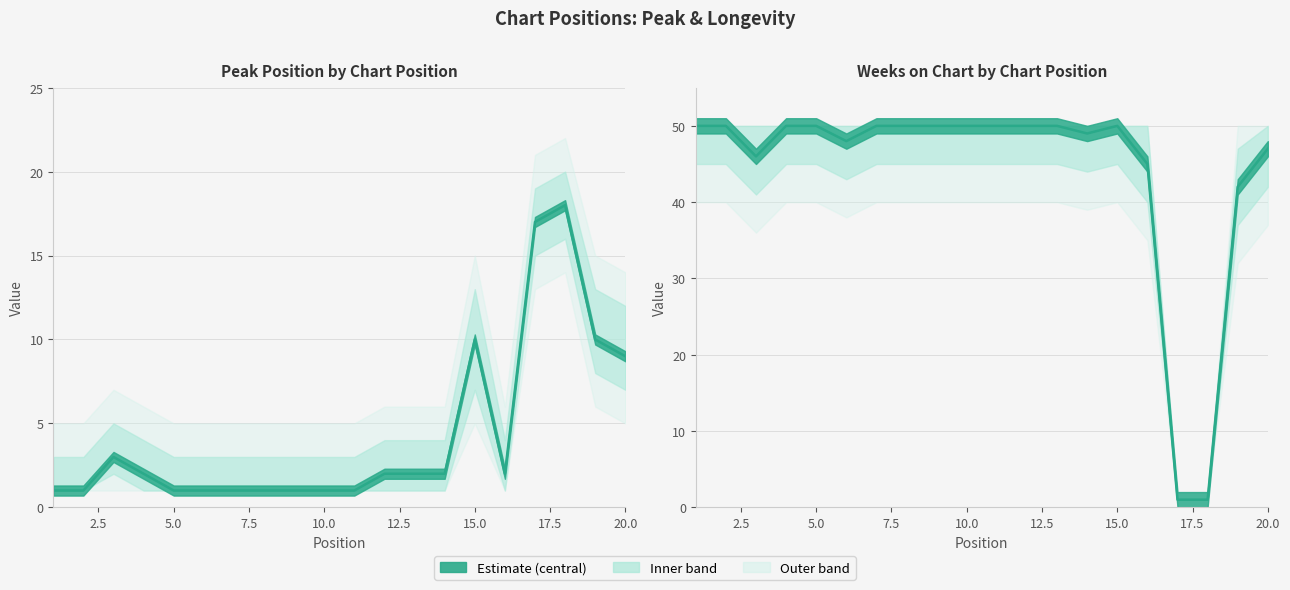

True or false: Peak Position has more than 0 interior local peaks.

True